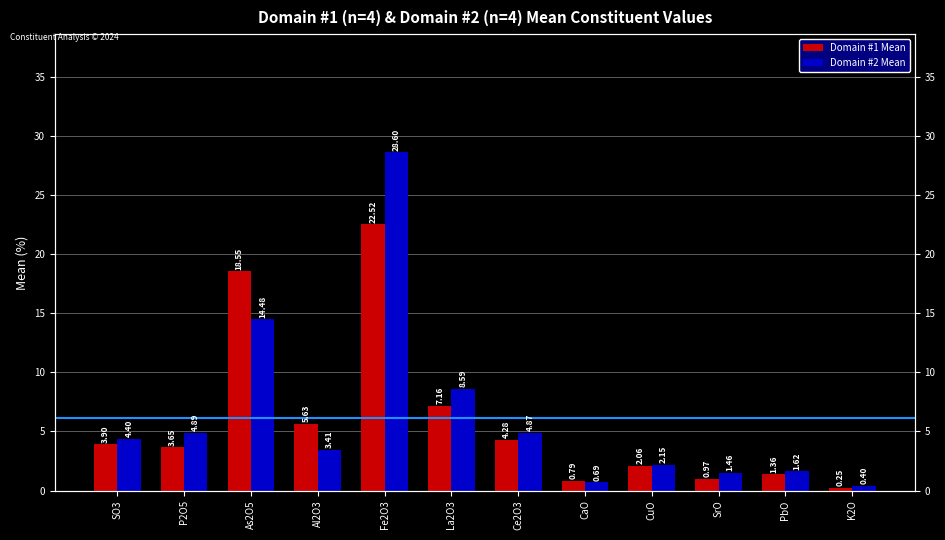

Count the number of data series in this chart.

2